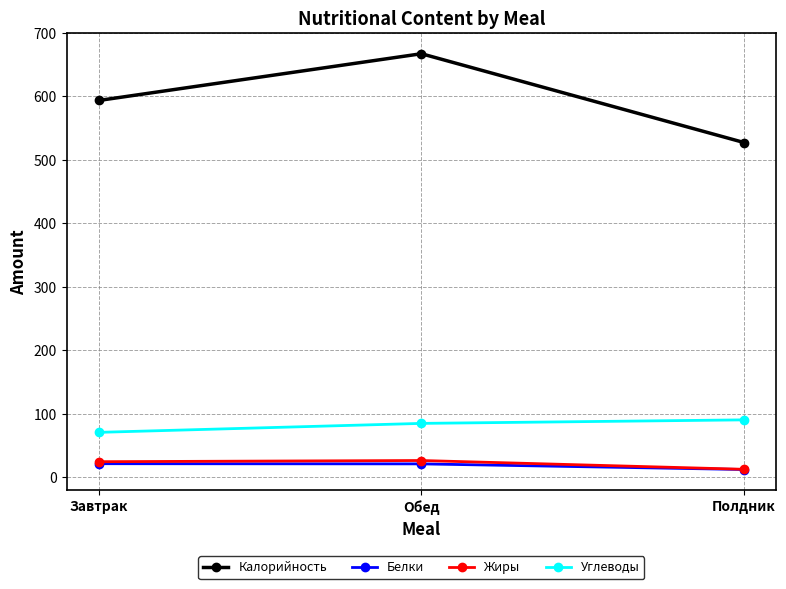

What position from the right is Обед?

2